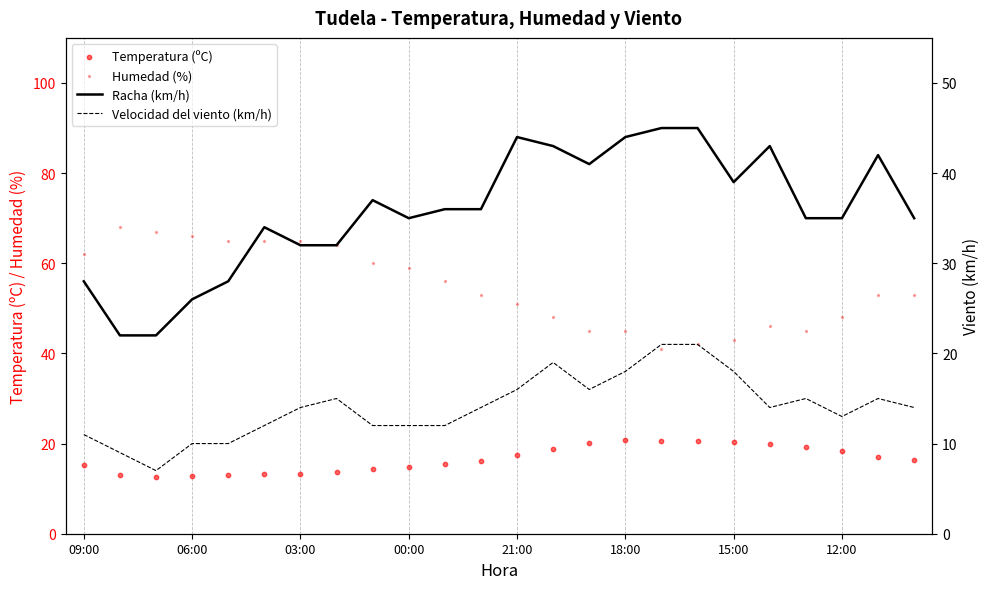

What are all the series names shown in the legend?

Temperatura (ºC), Humedad (%), Racha (km/h), Velocidad del viento (km/h)